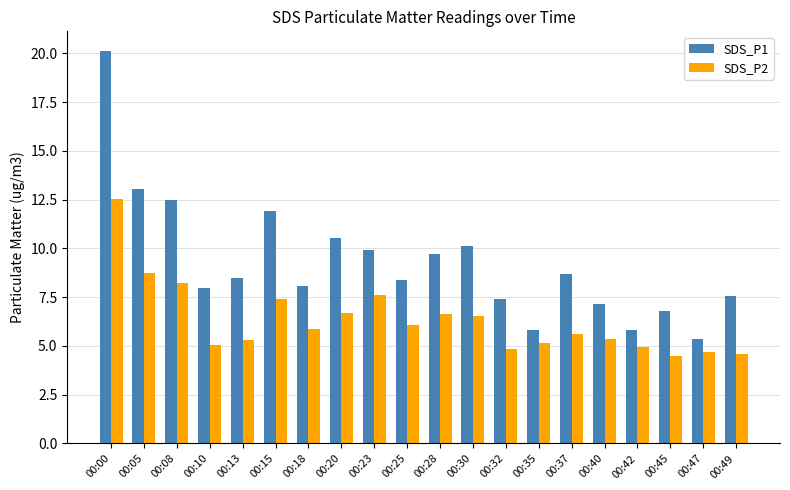

Is it true that SDS_P1 equals 5.8 at 00:35?

True